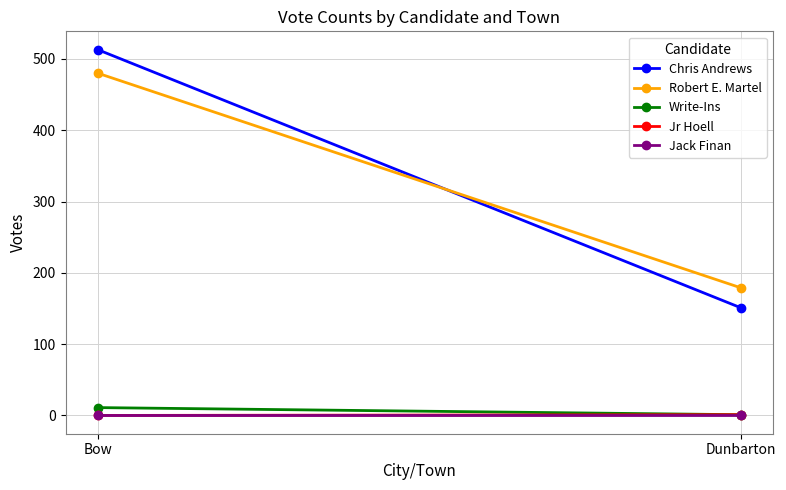

Rank the categories by Chris Andrews value from highest to lowest.

Bow, Dunbarton